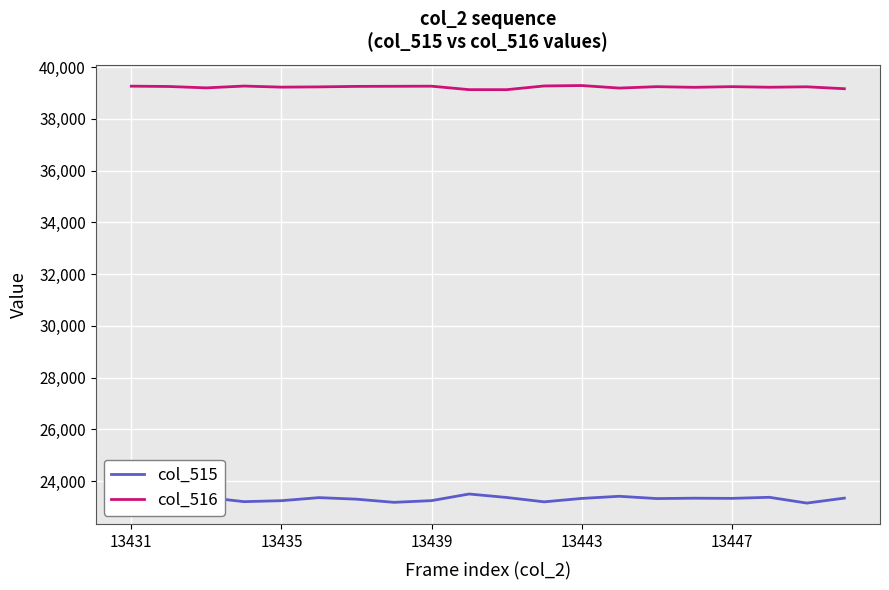

What is the highest value of the col_516 series?

39290